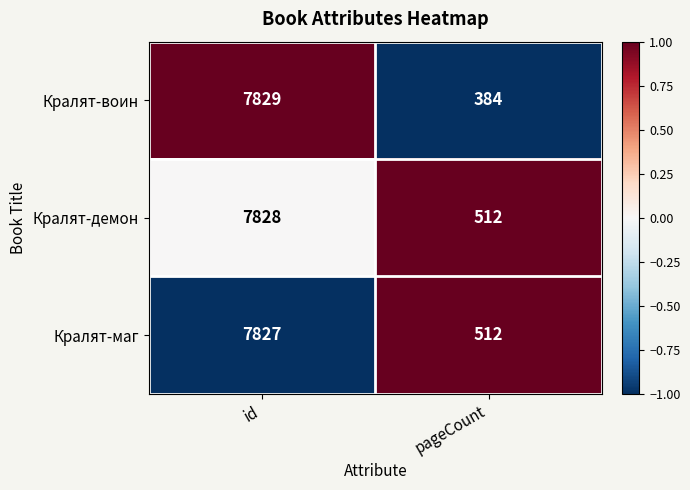

How many distinct data groups are displayed?

3